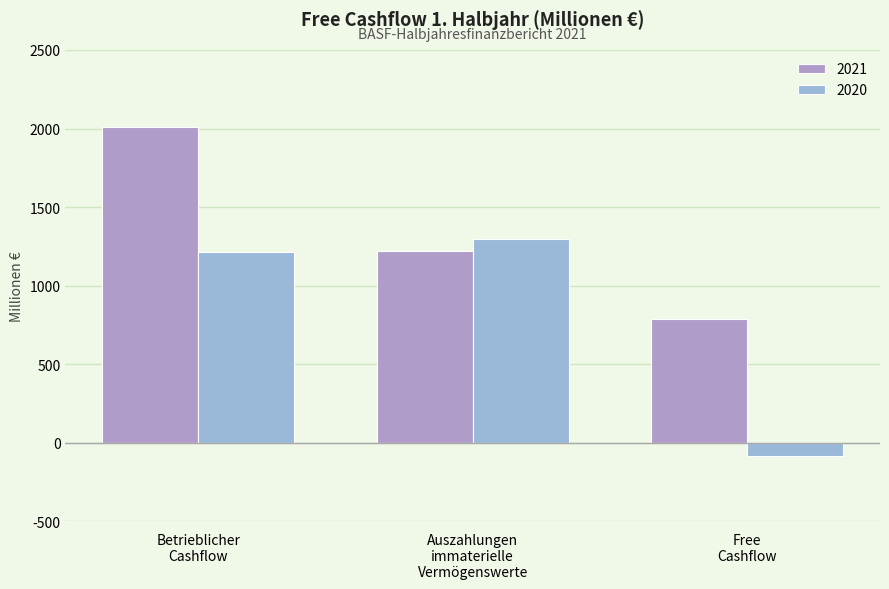

Are the bars horizontal?

No